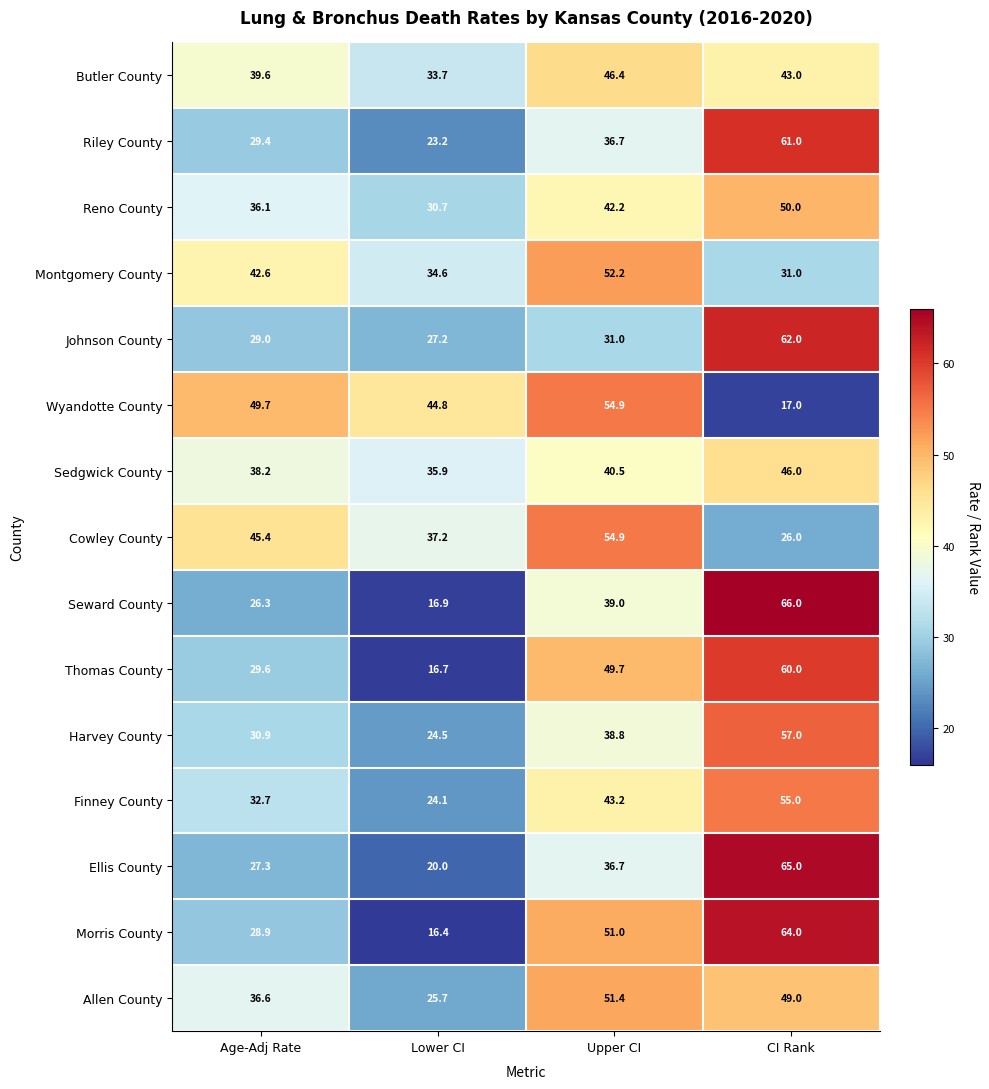

Which category has the lowest value in the Harvey County series?

Lower CI